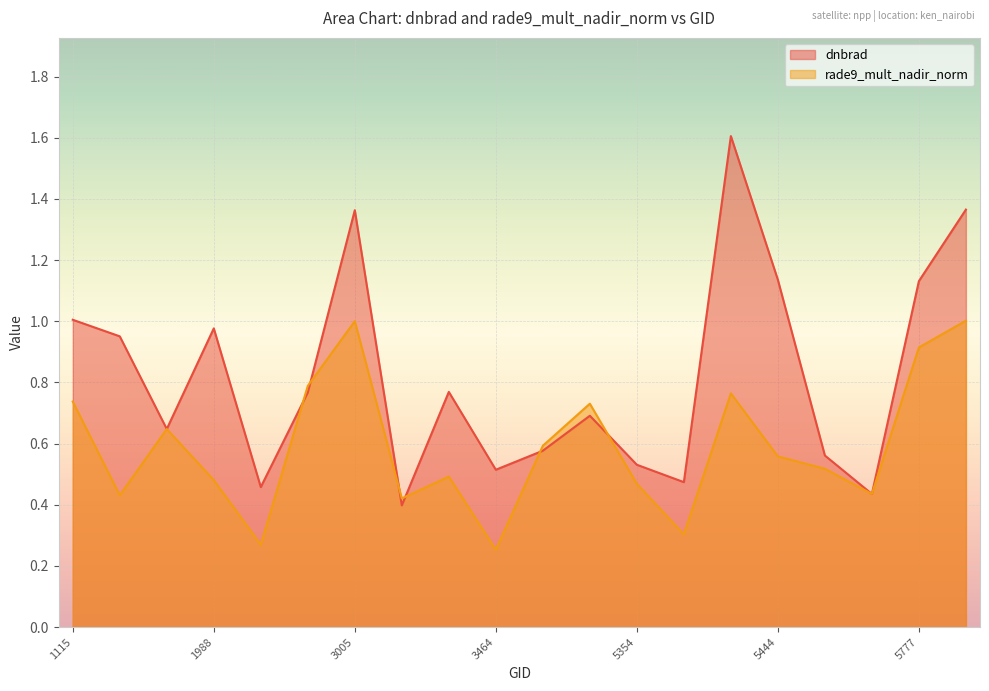

What is the value of the rade9_mult_nadir_norm point at the 4th from the left?

0.5